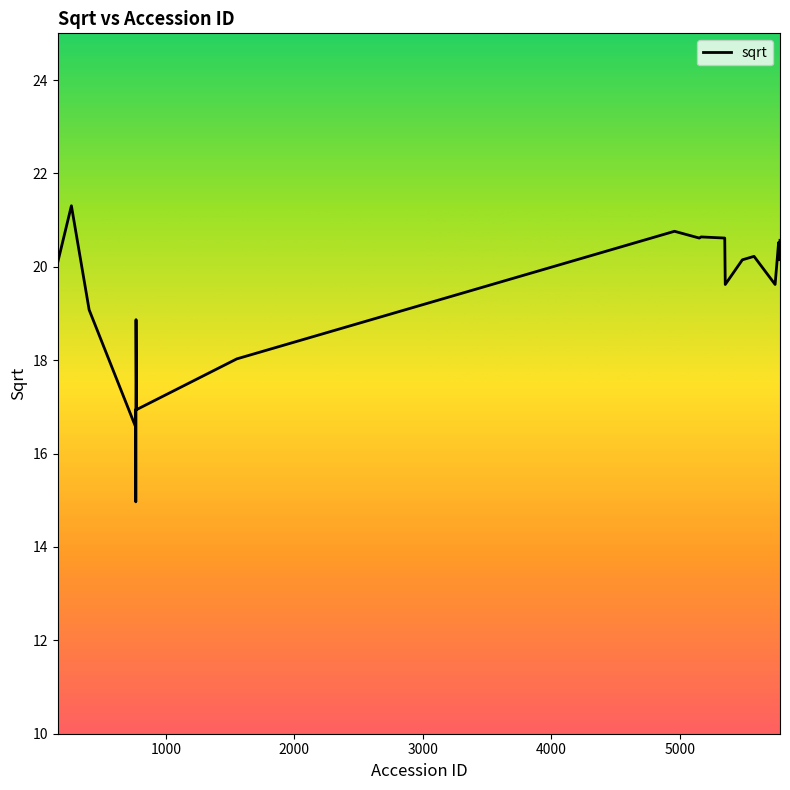

What is the difference between the maximum and minimum values?

6.3